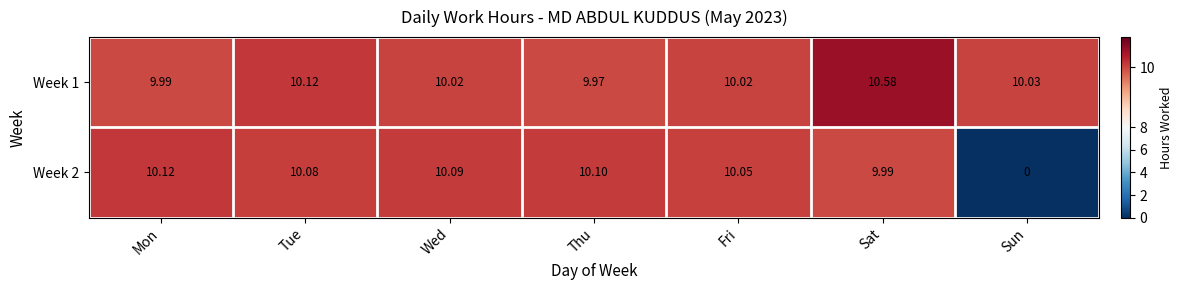

How many series are shown in this chart?

2